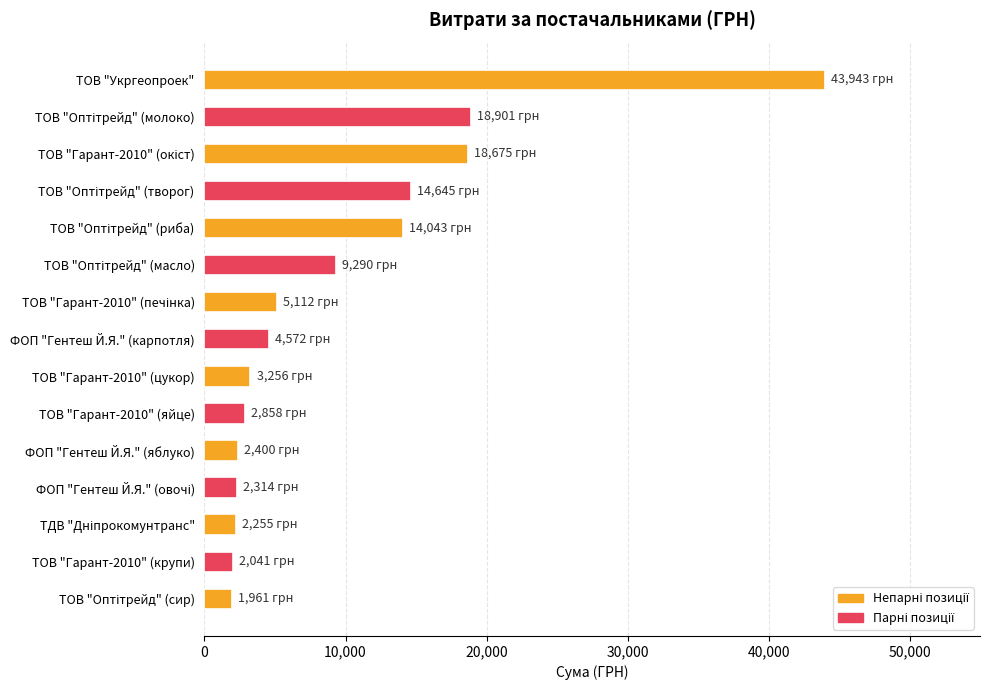

Between ФОП "Гентеш Й.Я." (карпотля) and ТОВ "Гарант-2010" (крупи), which is larger?

ФОП "Гентеш Й.Я." (карпотля)